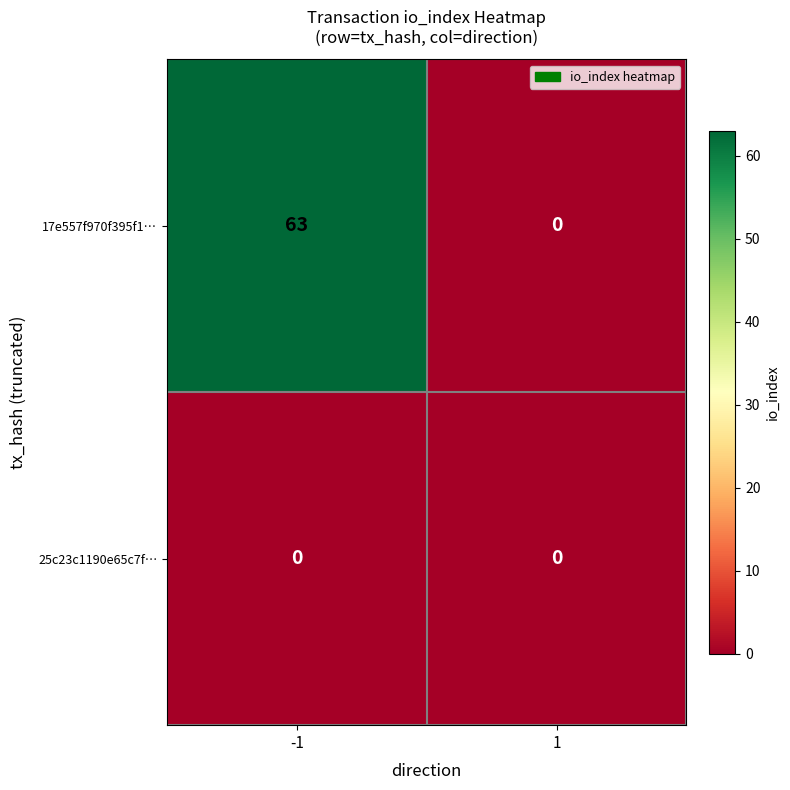

List the series in order of their peak value, highest first.

17e557f970f395f1…, 25c23c1190e65c7f…